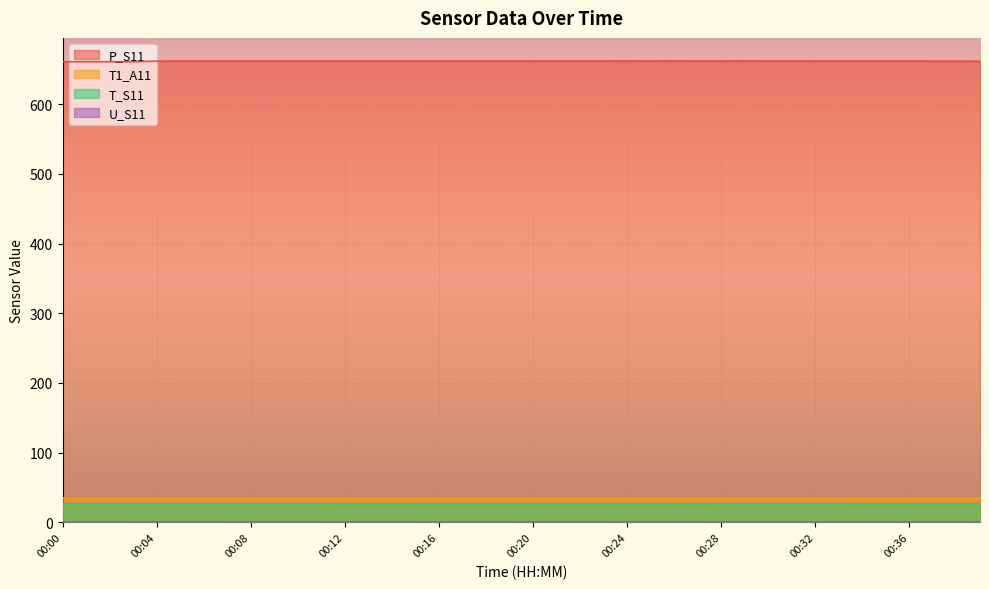

What is the maximum value shown in the chart?

662.1